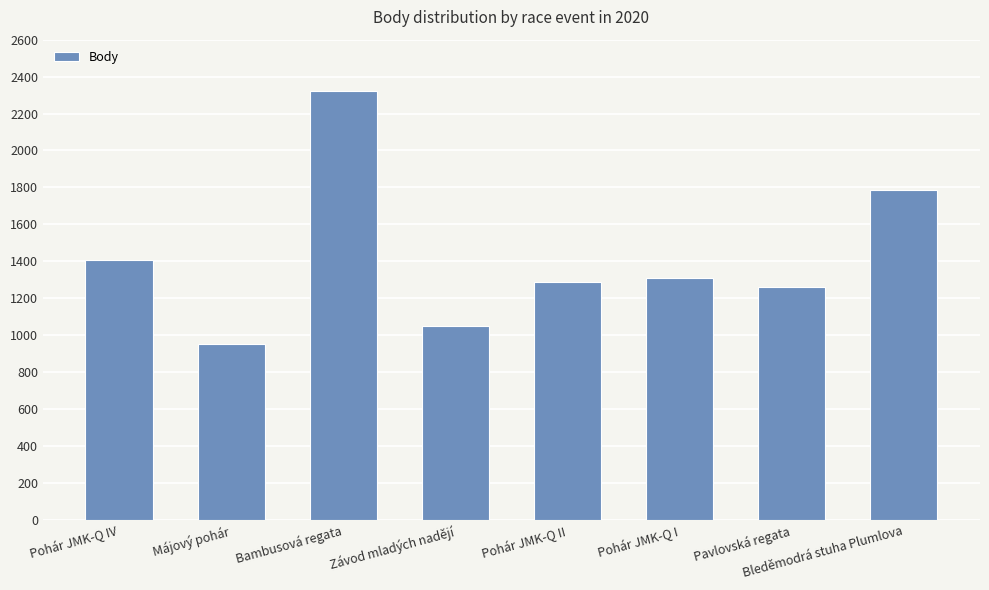

What is the label of the 4th bar from the right?

Pohár JMK-Q II